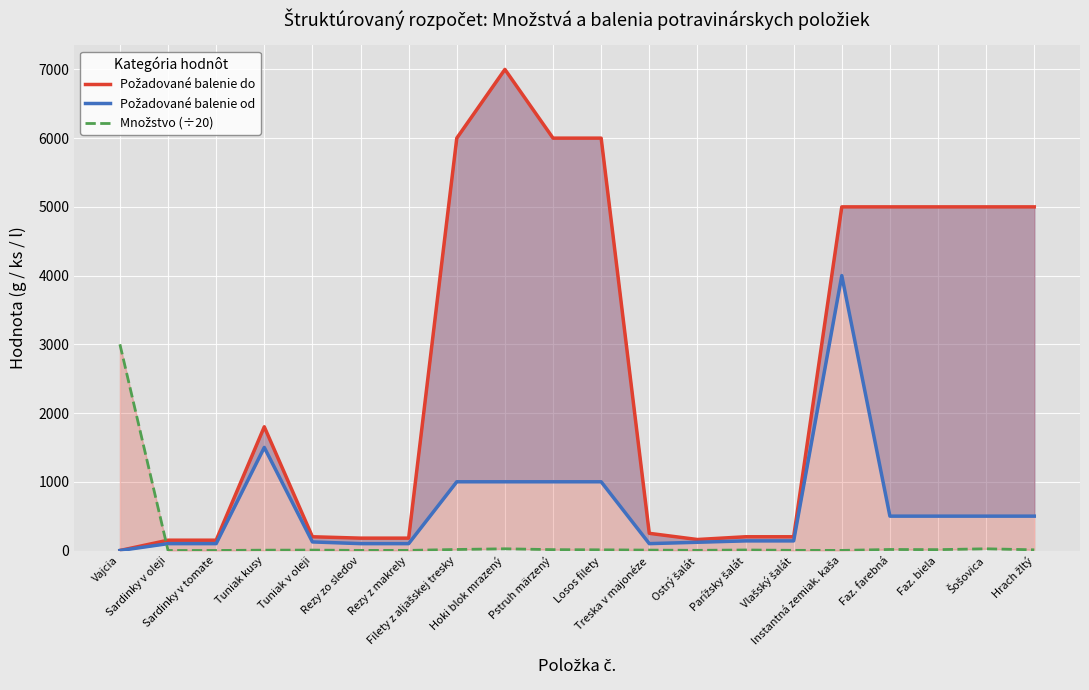

At which category does Požadované balenie do reach its first local peak?

Tuniak kusy